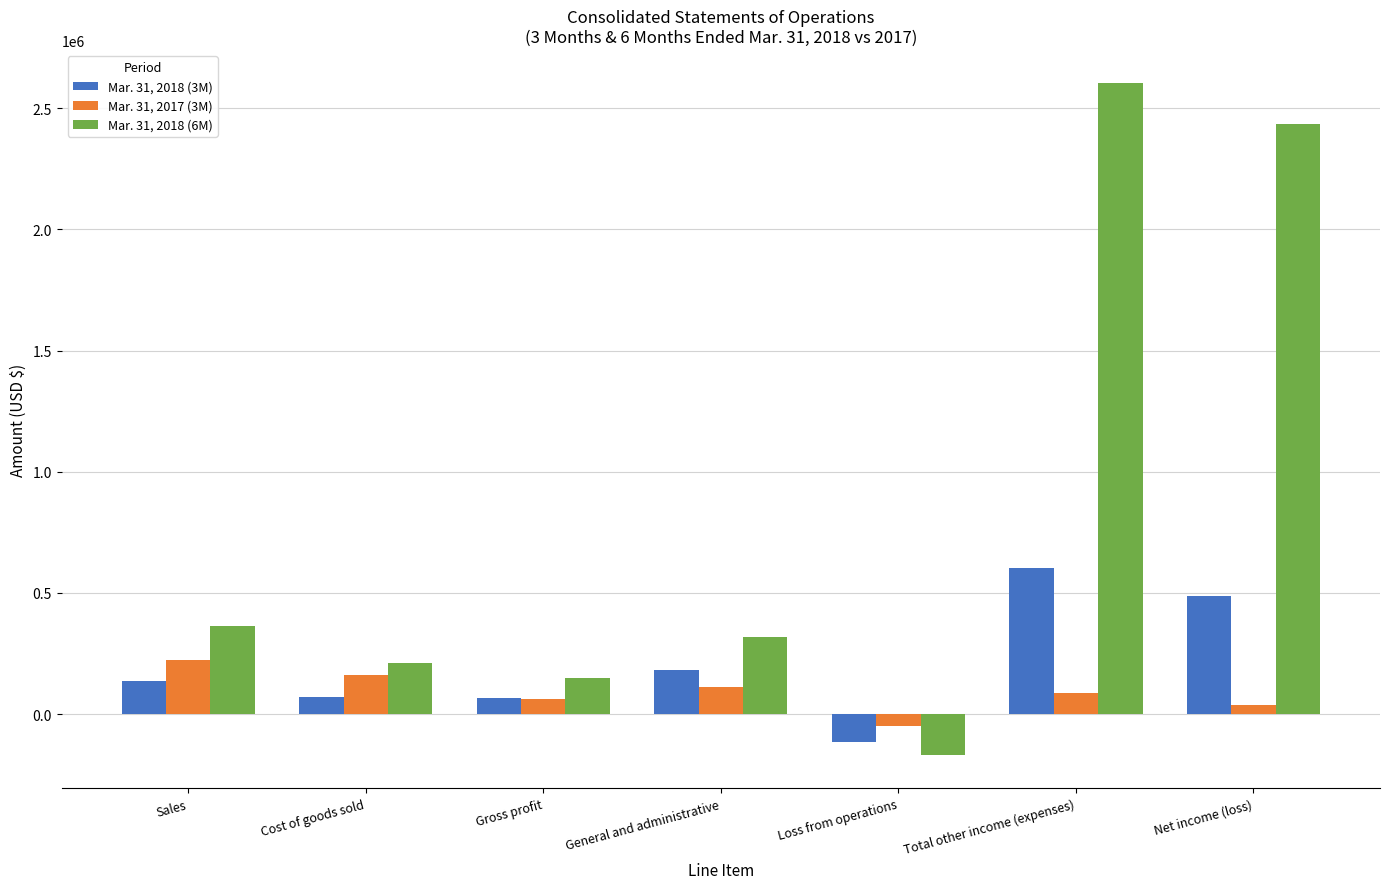

Is it true that Mar. 31, 2018 (6M) equals 143016 at General and administrative?

False